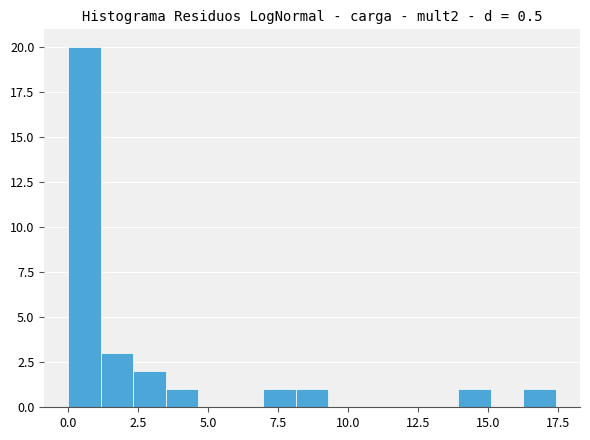

Read against the x-axis, roughly where is the centre of the tallest bar?

0.5